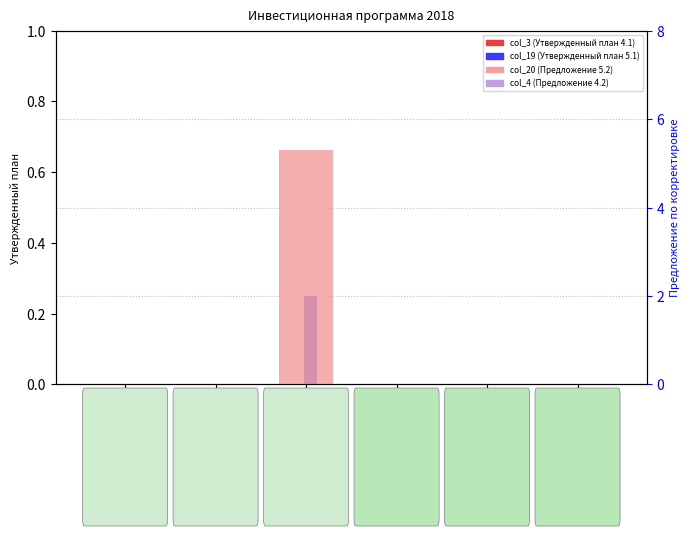

Which series has the widest spread of values?

col_20 (Предложение 5.2)